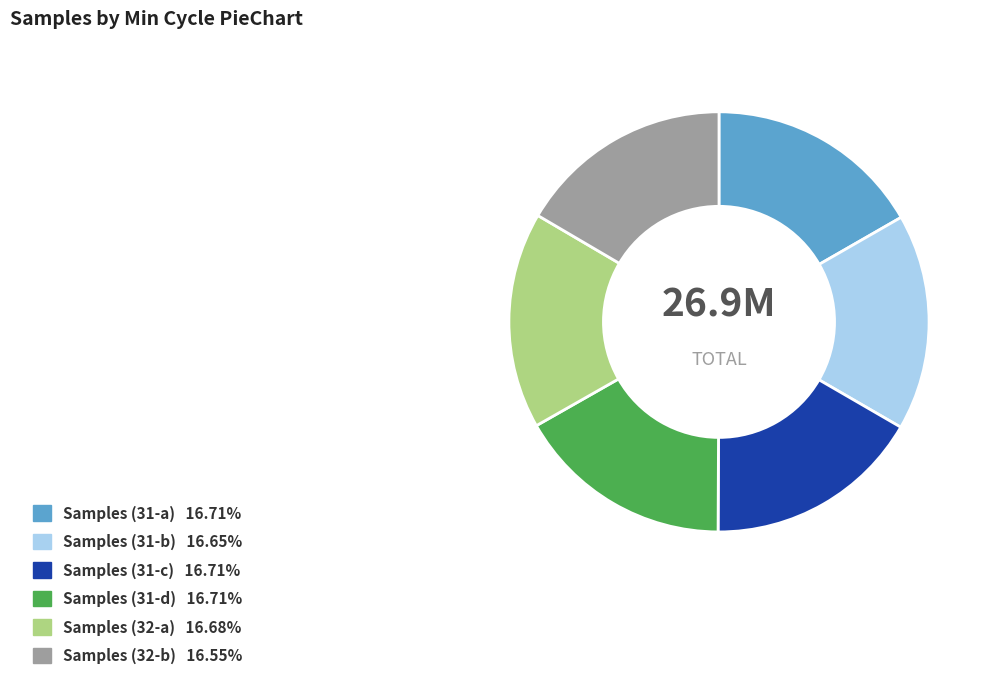

Is there any slice that represents more than half of the pie?

No